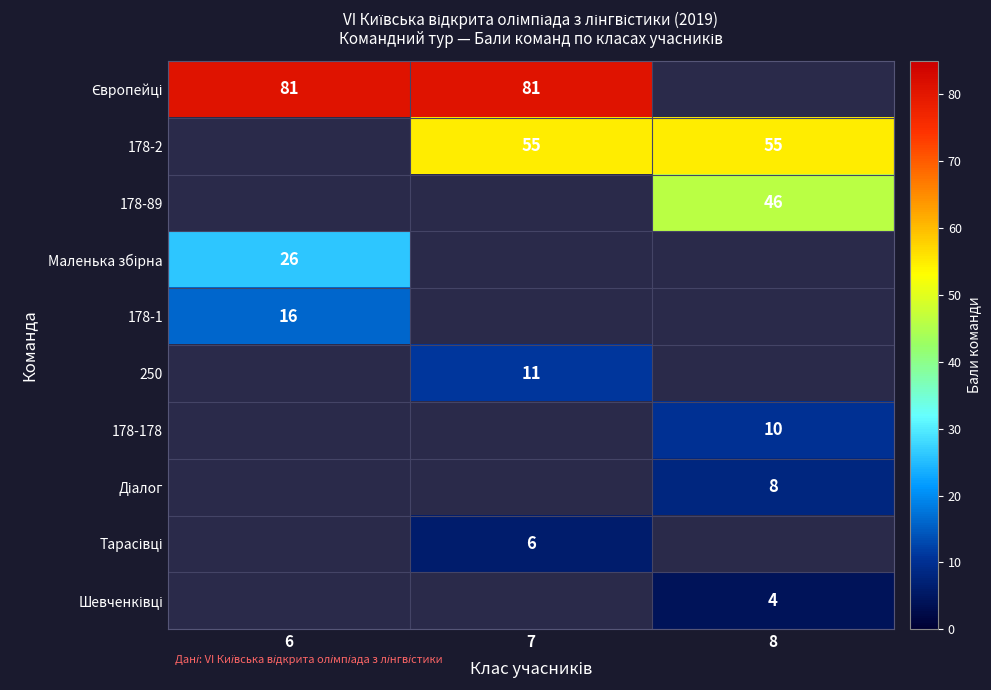

Is it true that 178-178 equals 10 at 8?

True